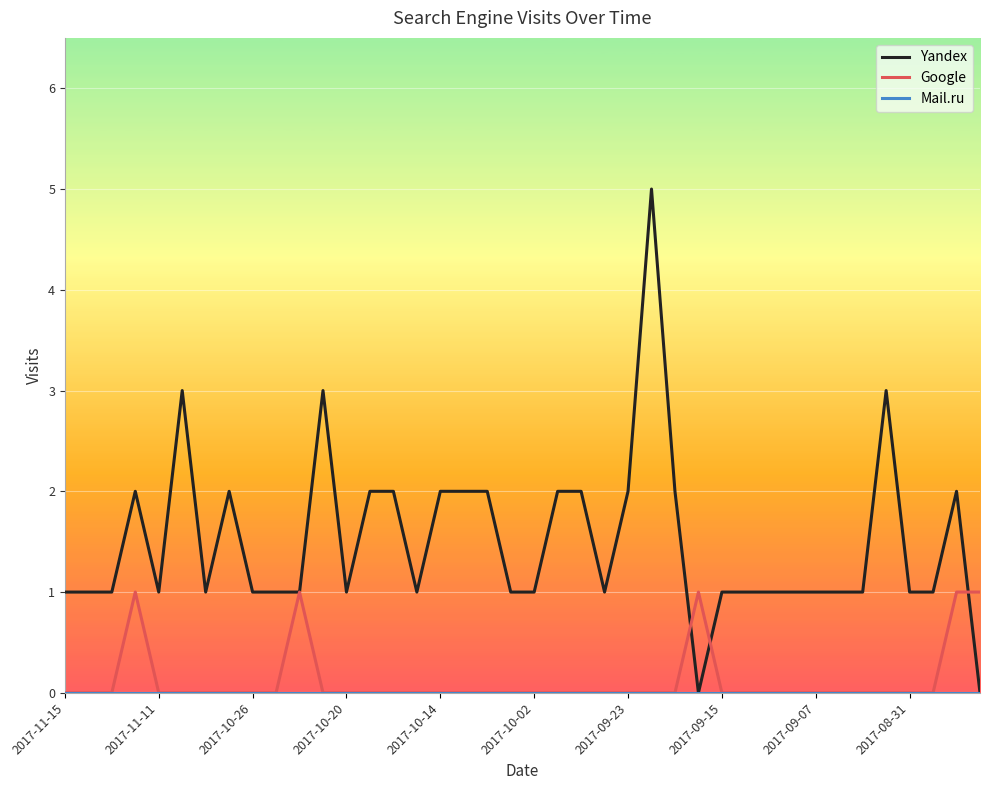

Which series has the widest spread of values?

Yandex